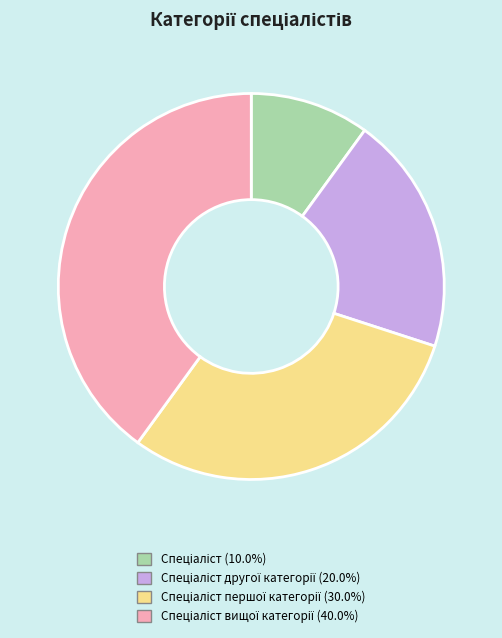

Does any single category account for the majority?

No